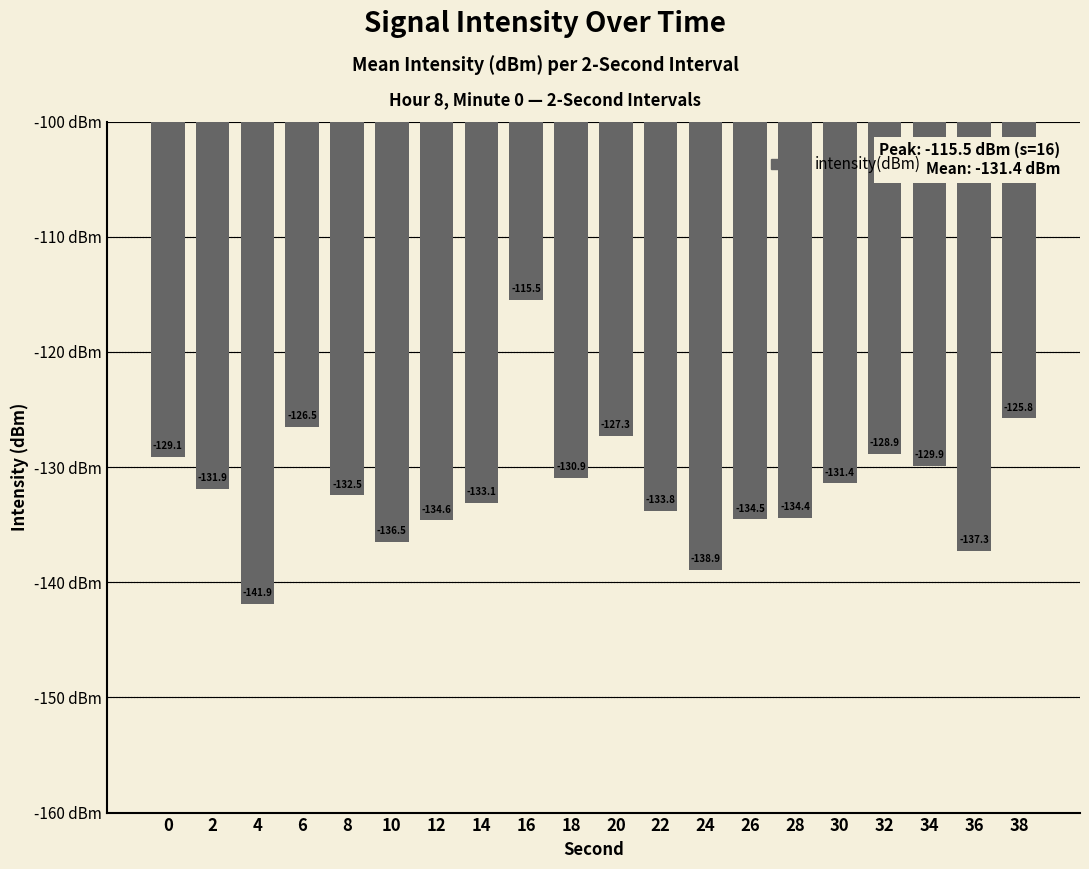

How many data points are less than -131?

12